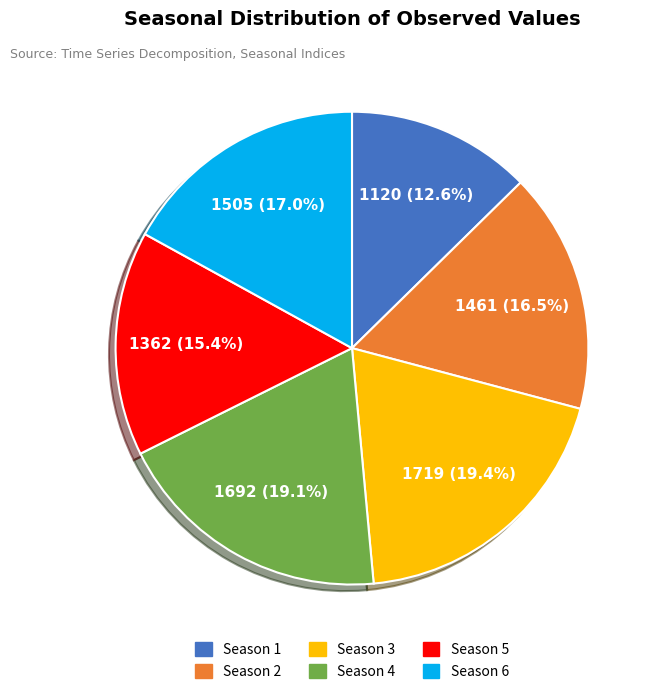

Is there any slice that represents more than half of the pie?

No